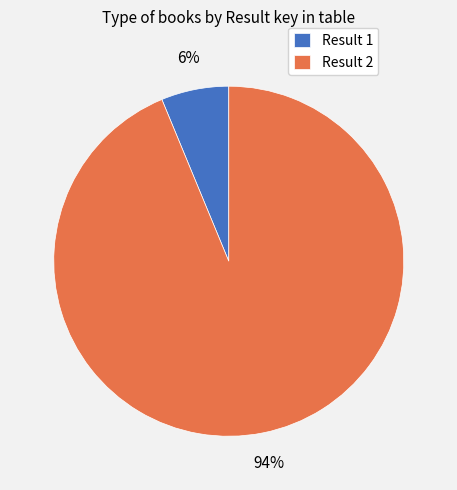

Is Result 1 the majority of the pie?

No